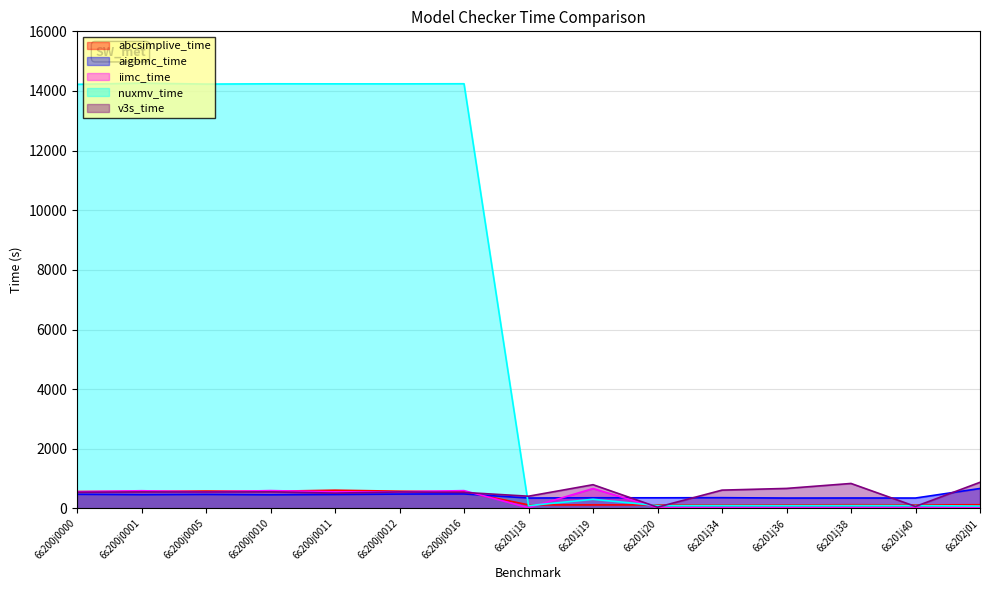

What is the sum of the aigbmc_time values at 6s200j0000 and 6s200j0016?

958.2